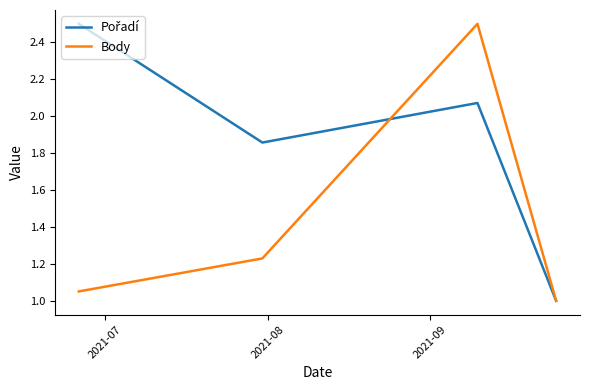

How many interior local peaks does the Body series have?

1